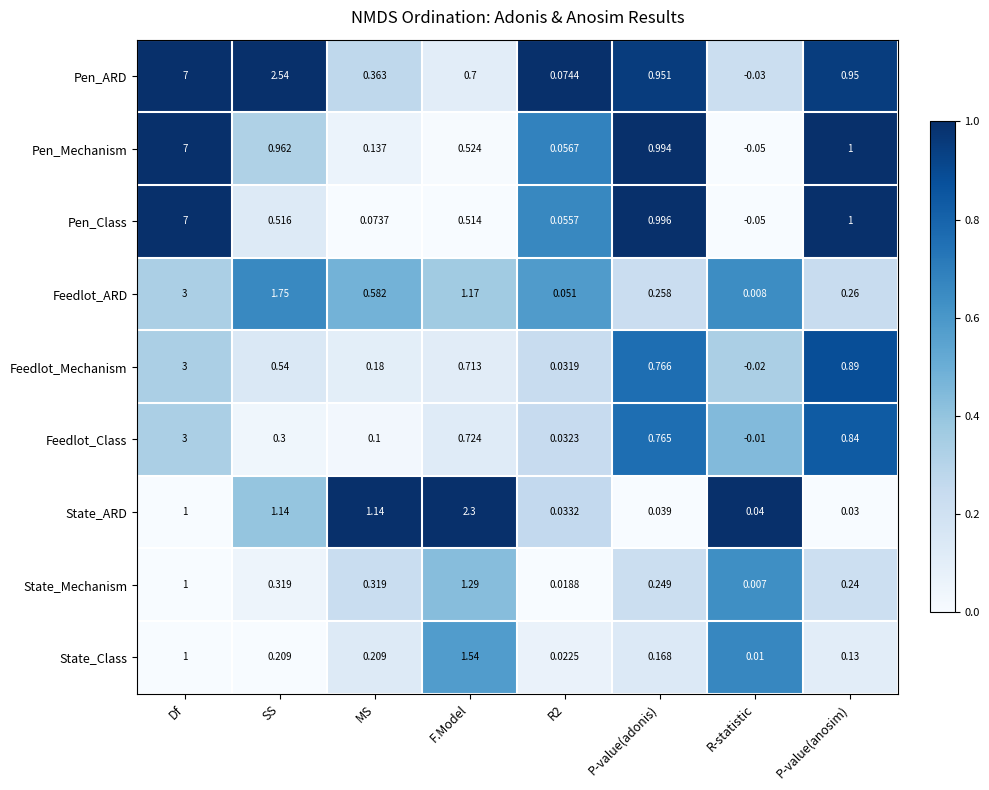

At which label does Feedlot_Mechanism first exceed 0?

Df